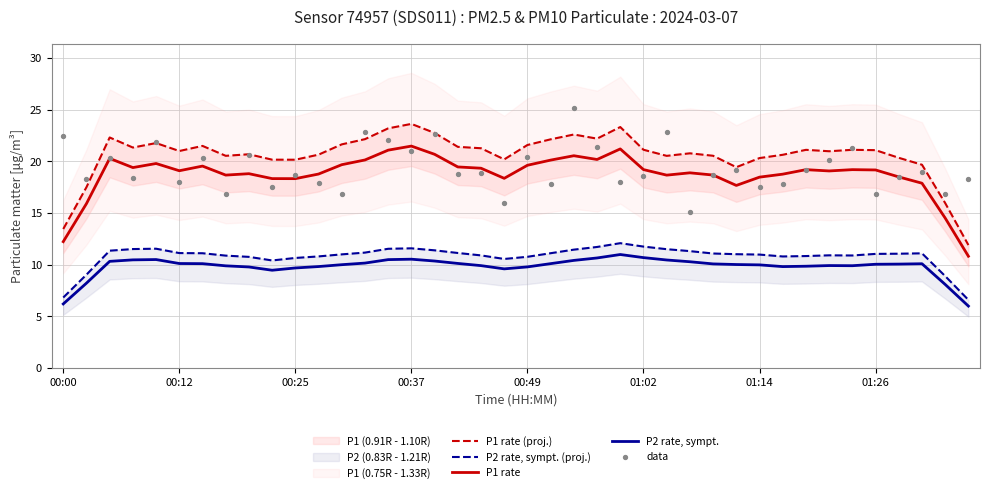

Which series reaches the minimum Y coordinate?

P2 rate, sympt.